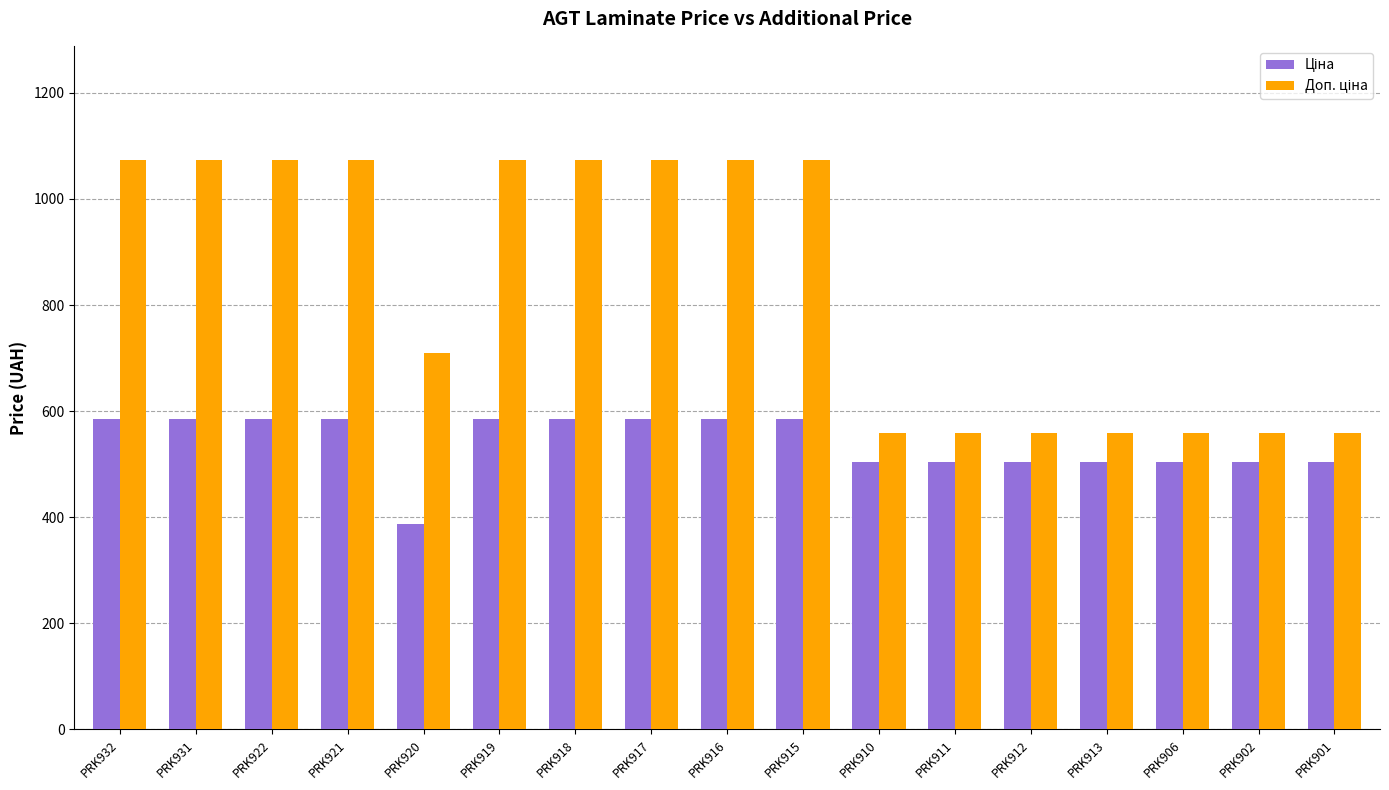

What is the spread (max minus min) of values at PRK916?

488.2